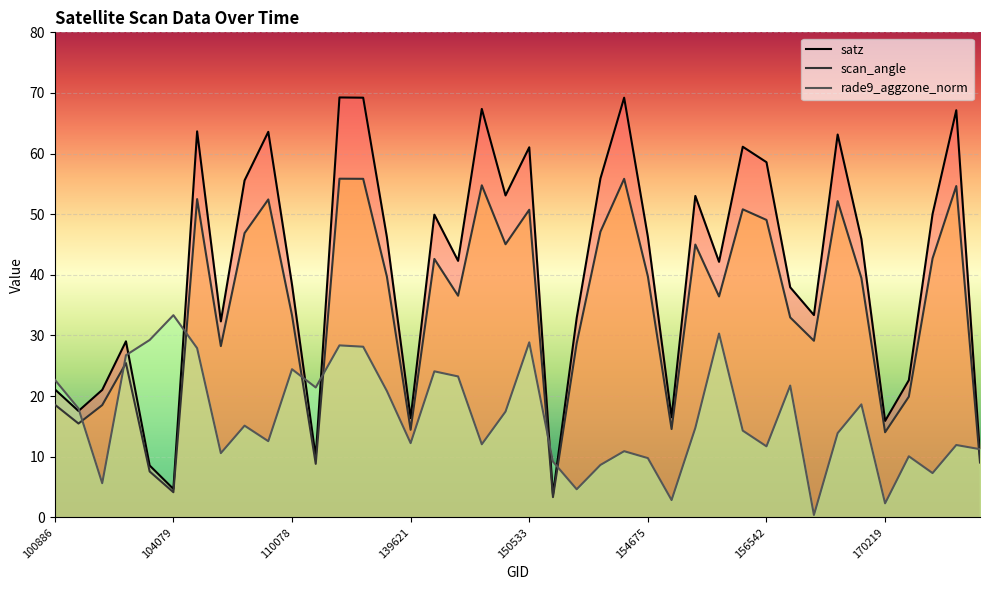

At which label does satz reach its peak?

122118